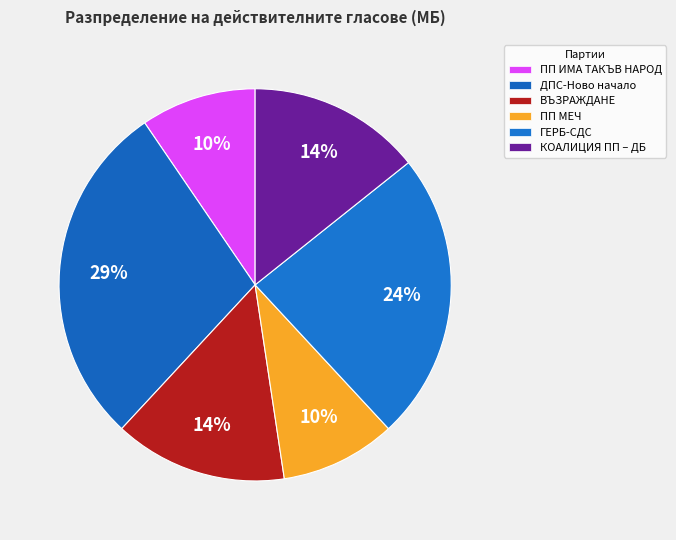

To the nearest percent, what is the combined percentage of ГЕРБ-СДС and КОАЛИЦИЯ ПП – ДБ?

38%